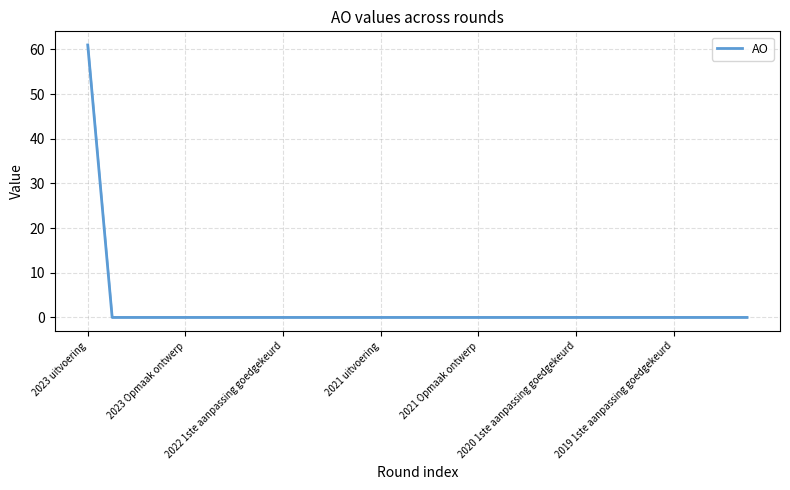

What is the greatest value displayed?

61